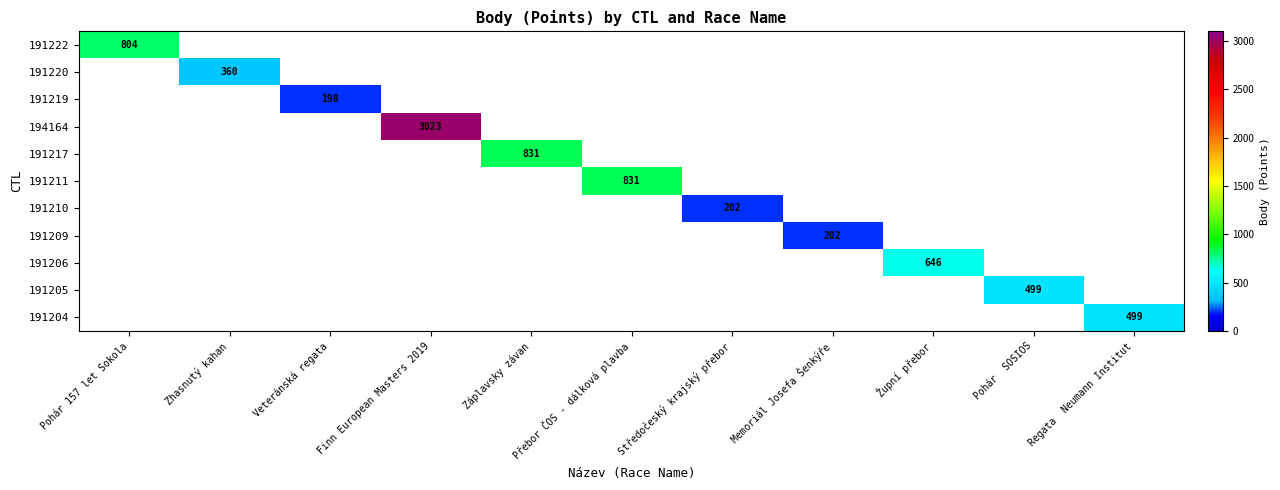

Which category has the highest value across all series?

Finn European Masters 2019